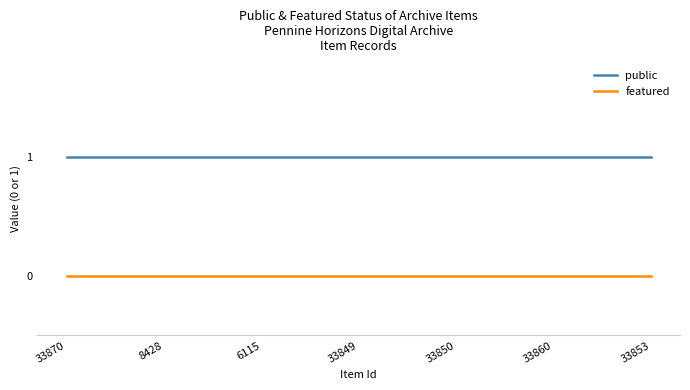

Reading right to left, transcribe all the data shown in this chart.

public: 1	1	1	1	1	1	1
featured: 0	0	0	0	0	0	0